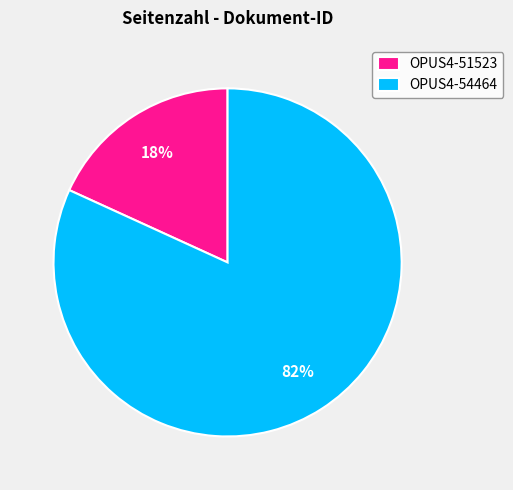

To the nearest percent, what is the difference between the OPUS4-54464 and OPUS4-51523 slice percentages?

64%